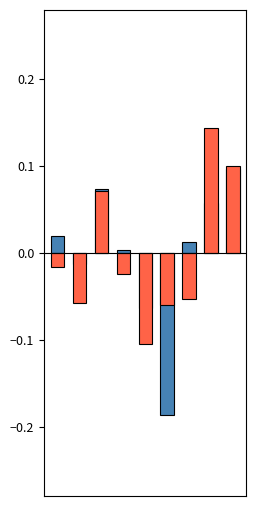

Which category has the lowest value in the LATITUDE series?

5